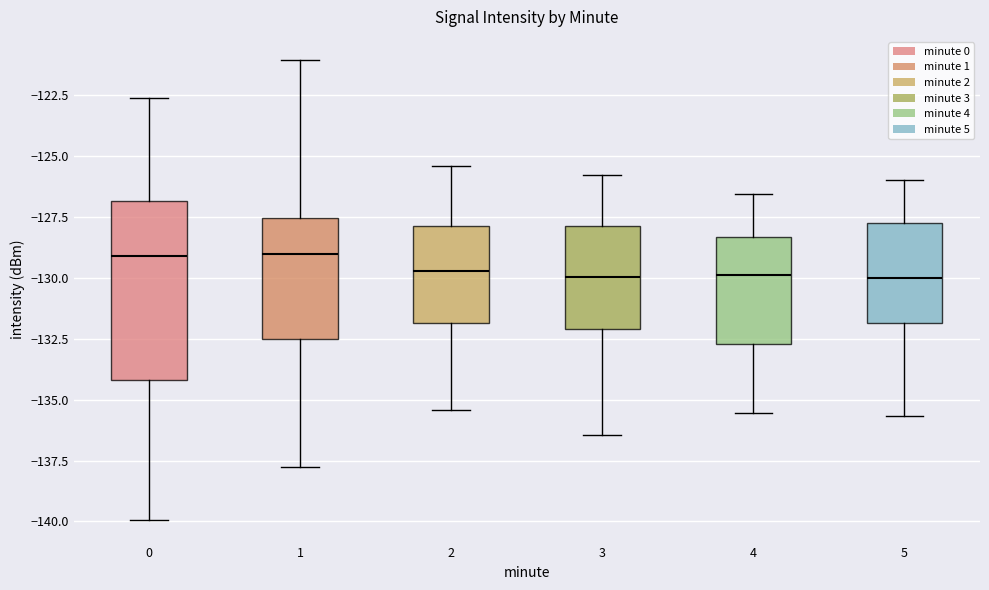

Where is the lower edge of the box at x = 4 on the y-axis? The values are not printed on the chart, so give them approximately, as read against the axis.

-132.5